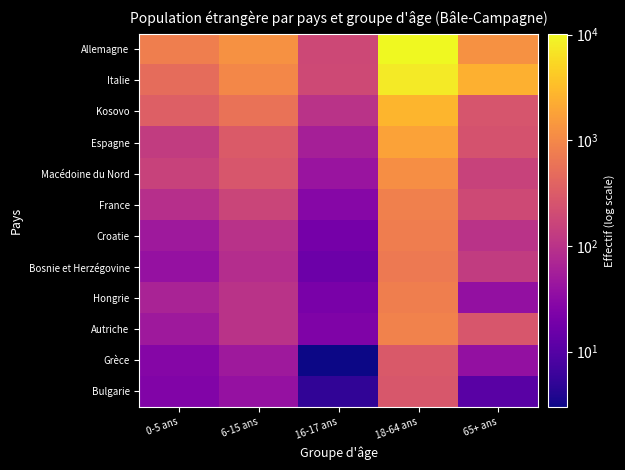

What is the spread (max minus min) of values at 6-15 ans?

1213